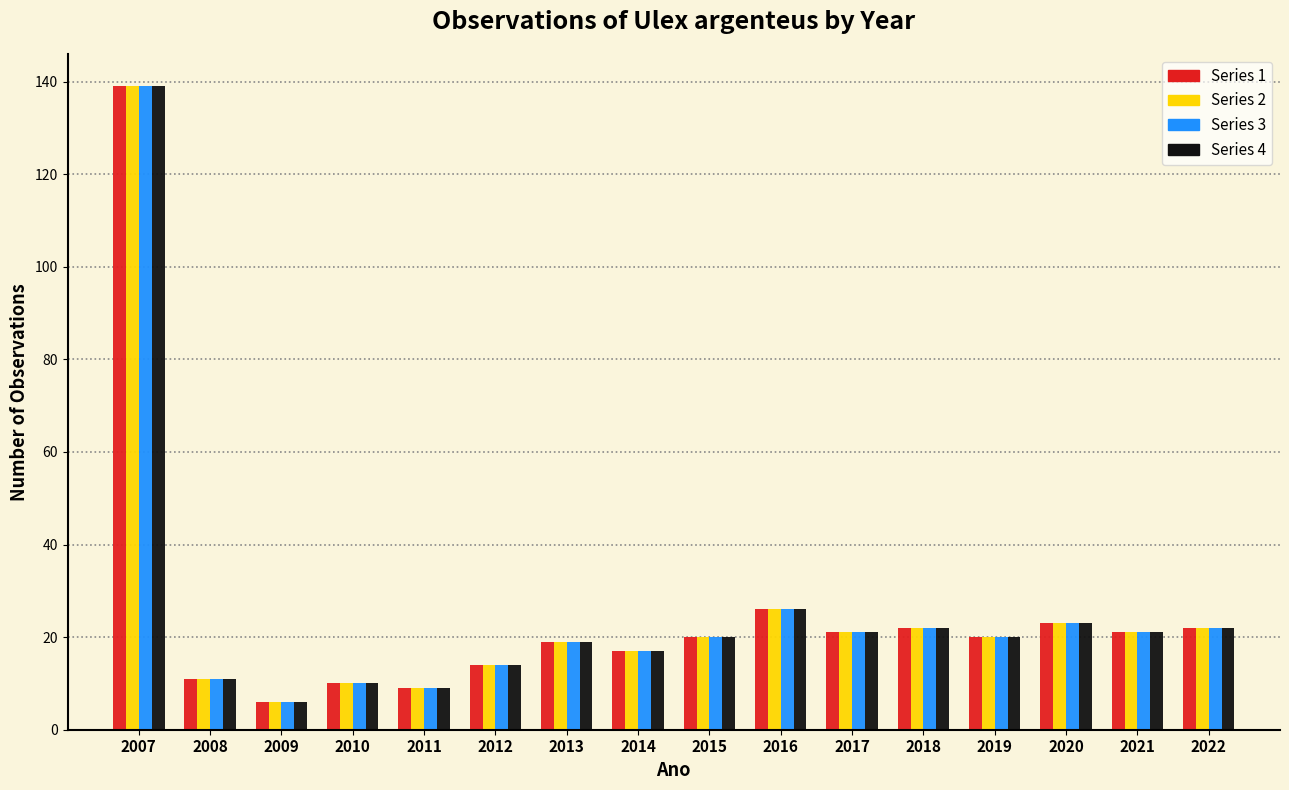

Is the value of Series 2 at 2010 greater than the value of Series 1 at 2014?

No